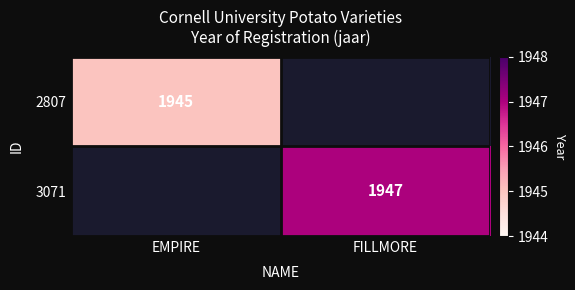

What is the total value across all series at FILLMORE?

1947